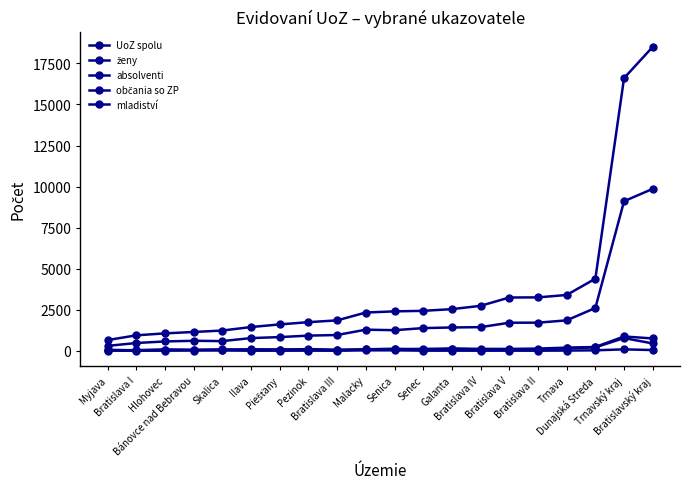

How many series are shown in this chart?

5